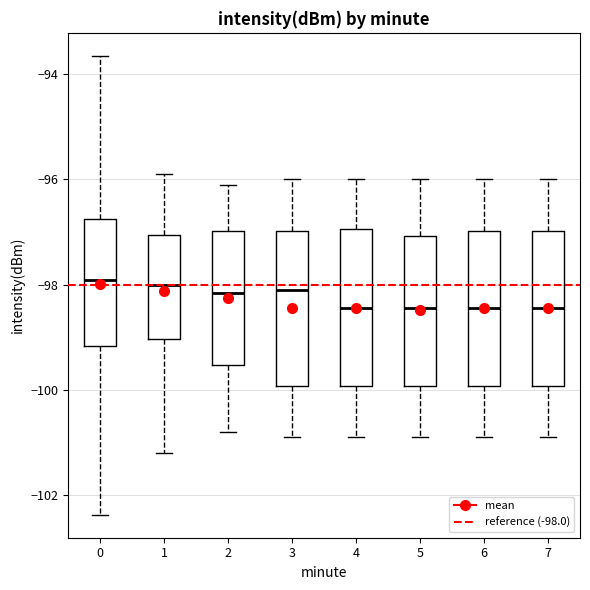

Where does the median line of the box at x = 2 sit on the y-axis? The values are not printed on the chart, so give them approximately, as read against the axis.

-98.2